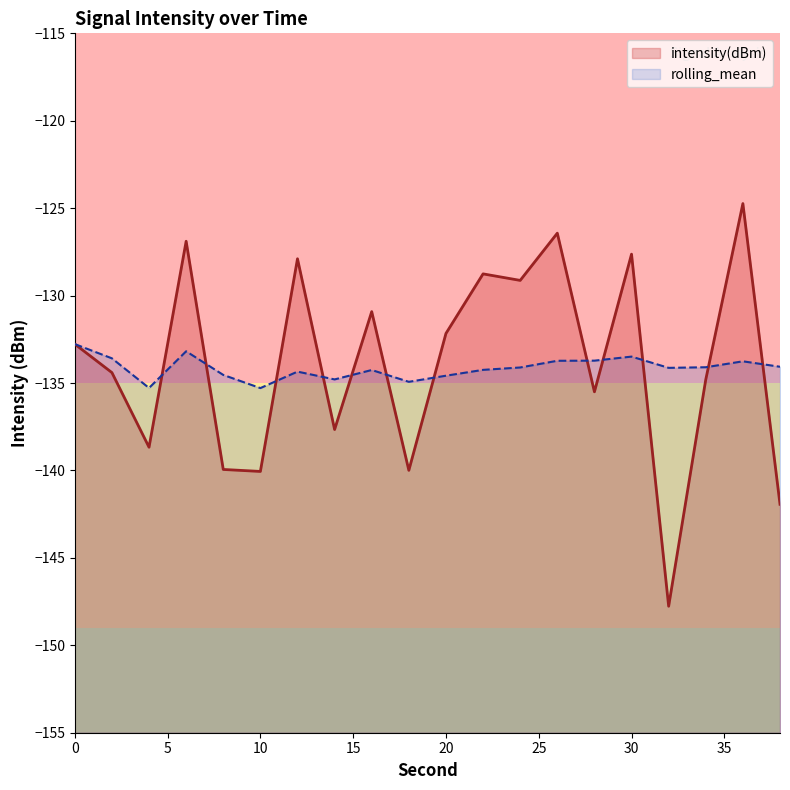

Rank the series by their average value, from highest to lowest.

intensity(dBm), rolling_mean